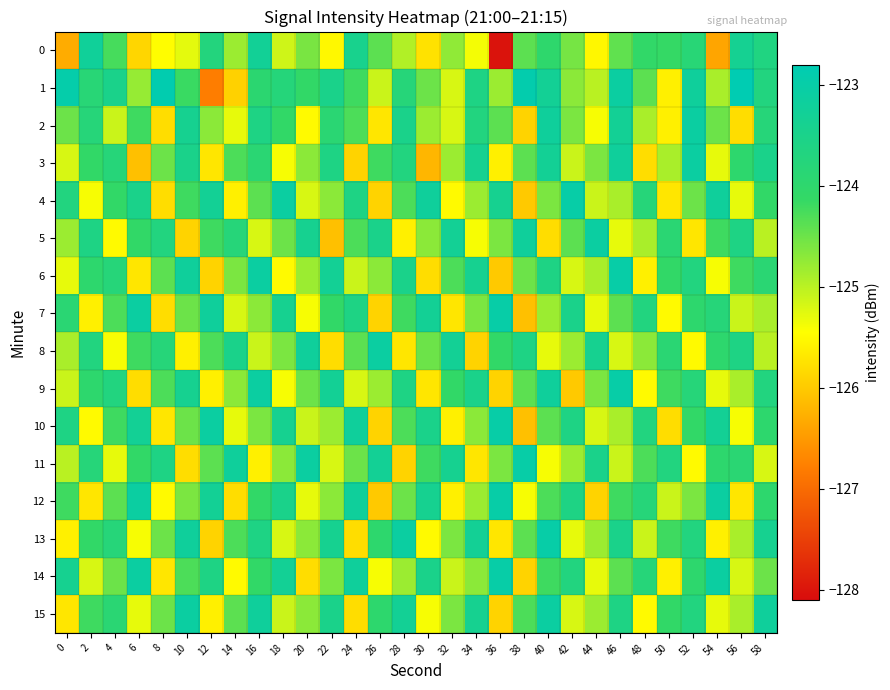

Which label corresponds to the smallest value in the chart?

36